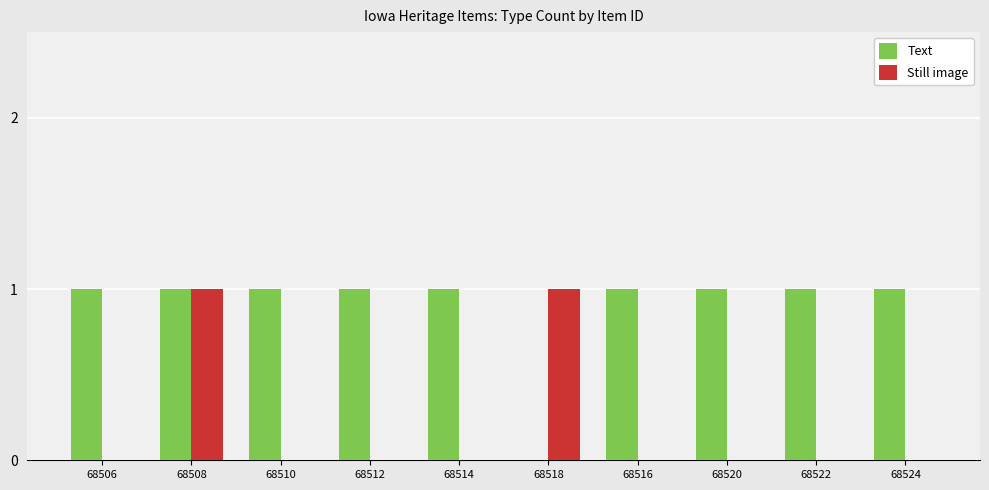

The value of Still image at 68520 is 0. True or false?

True